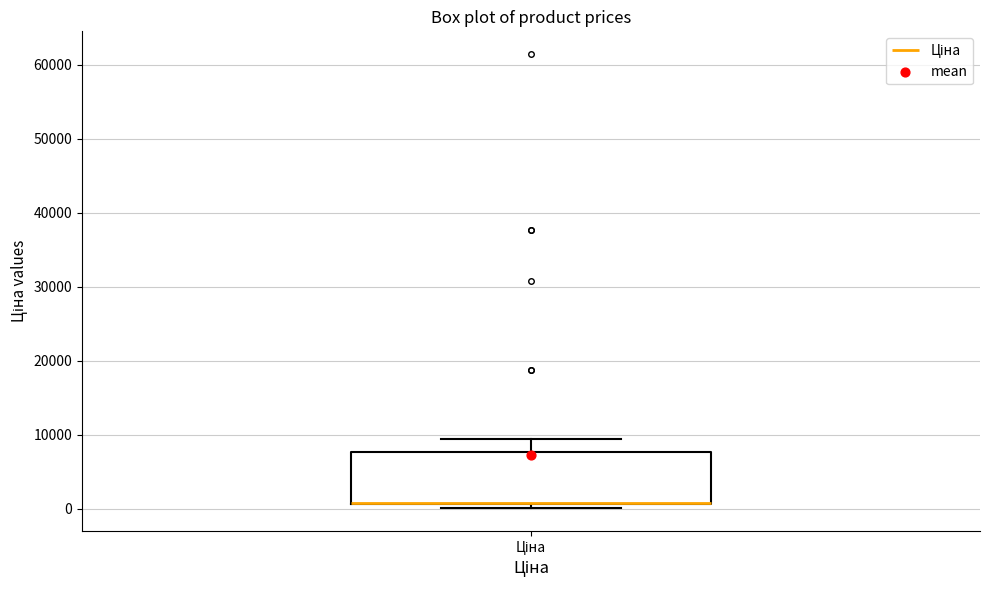

Read this box plot against the y-axis: the position of the median line, the range covered by the box, and the ends of both whiskers. The values are not printed on the chart, so give them approximately, as read against the axis.

median 1000 (drawn on the box's lower edge), box 1000 to 8000, whiskers 0 to 9000